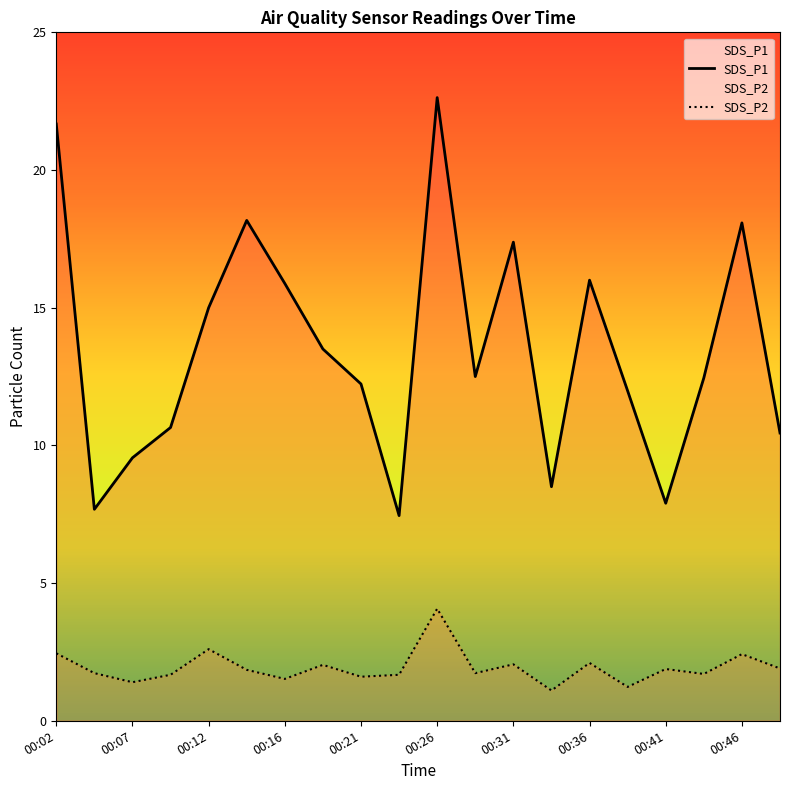

How many data points in SDS_P1 are above 12?

12